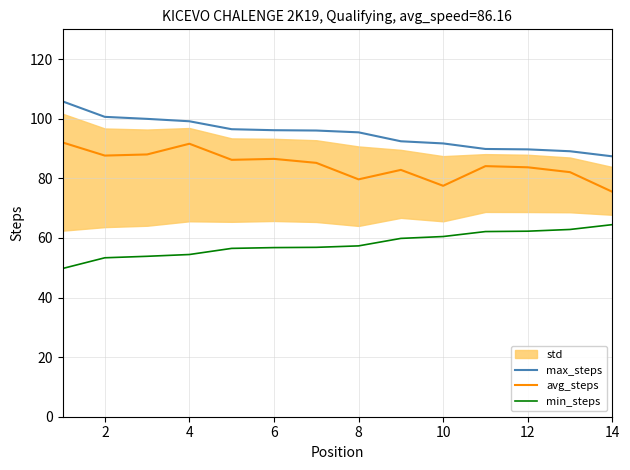

How many categories are shown in the chart?

14